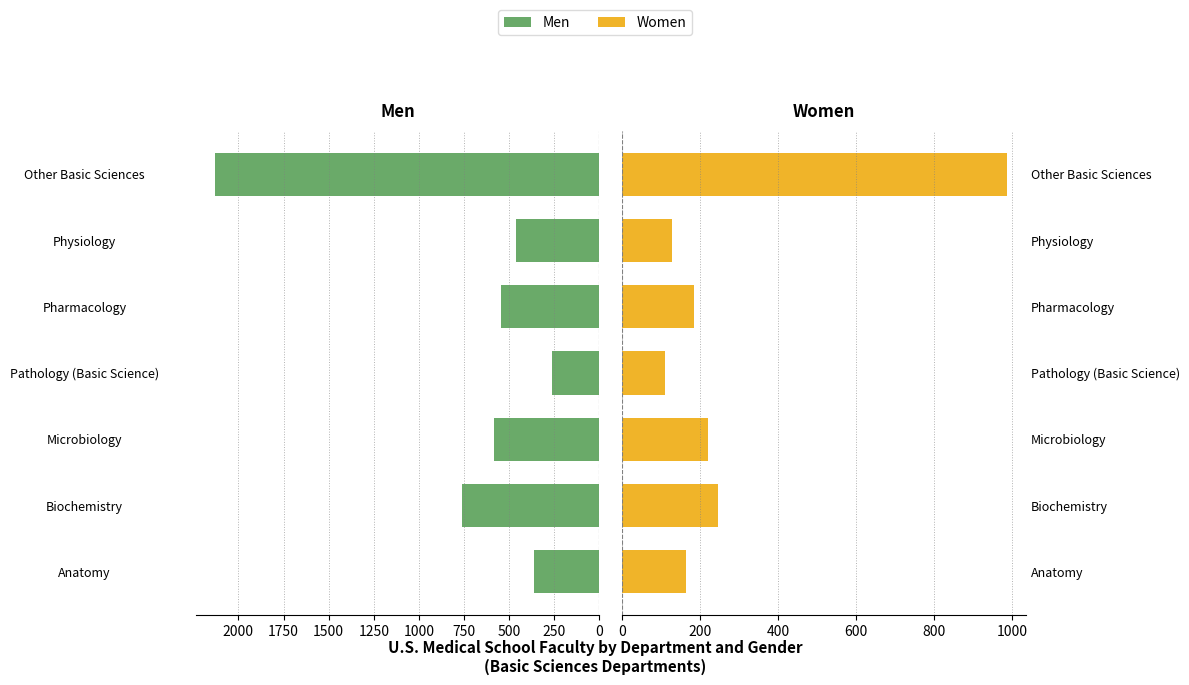

The value of Men at Microbiology is 586. True or false?

True